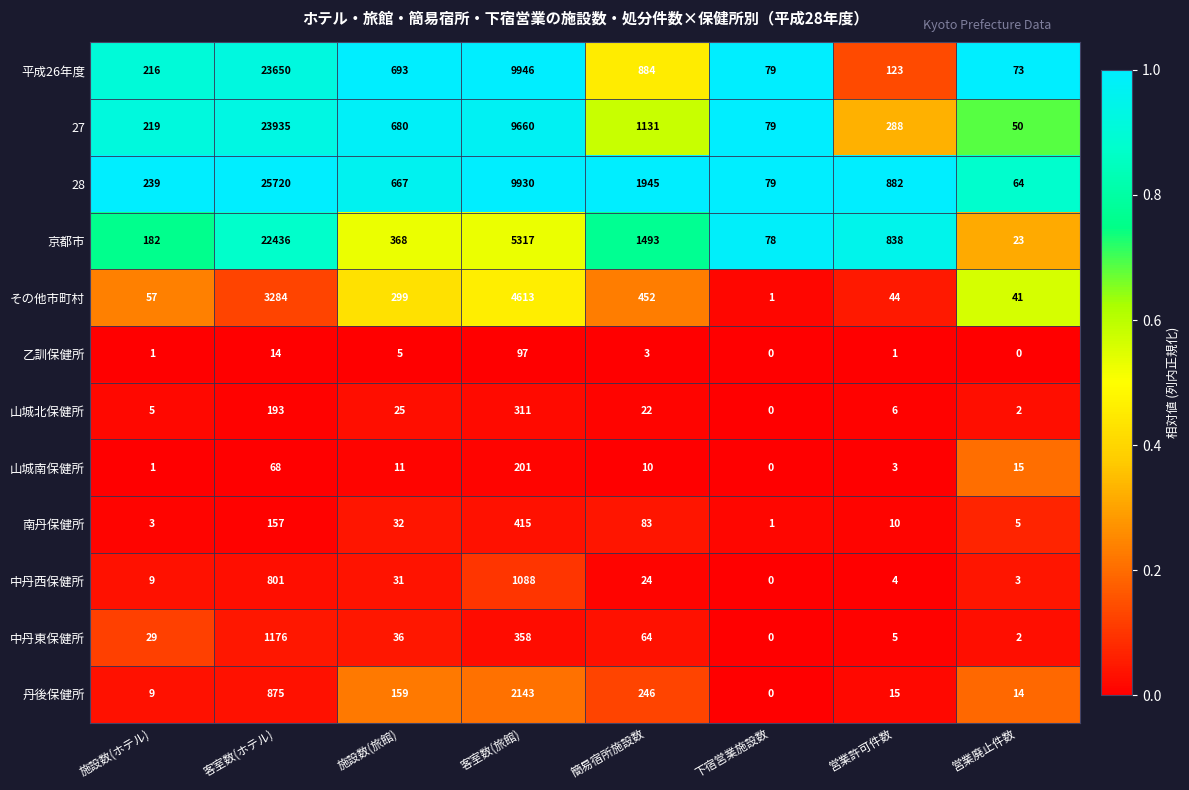

What is the sum of all 中丹西保健所 values?

1960